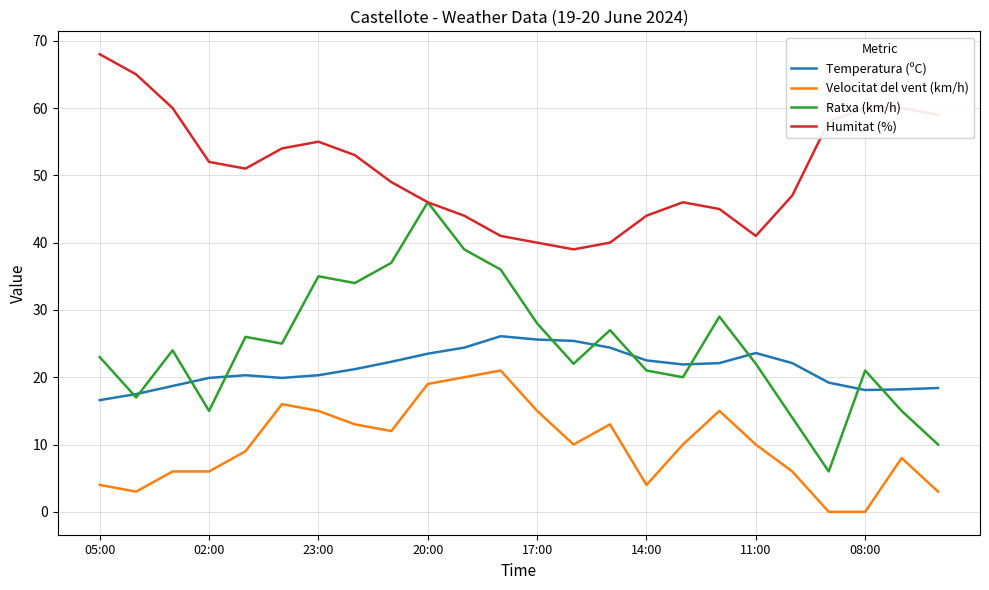

Rank the series by their maximum value, from highest to lowest.

Humitat (%), Ratxa (km/h), Temperatura (ºC), Velocitat del vent (km/h)